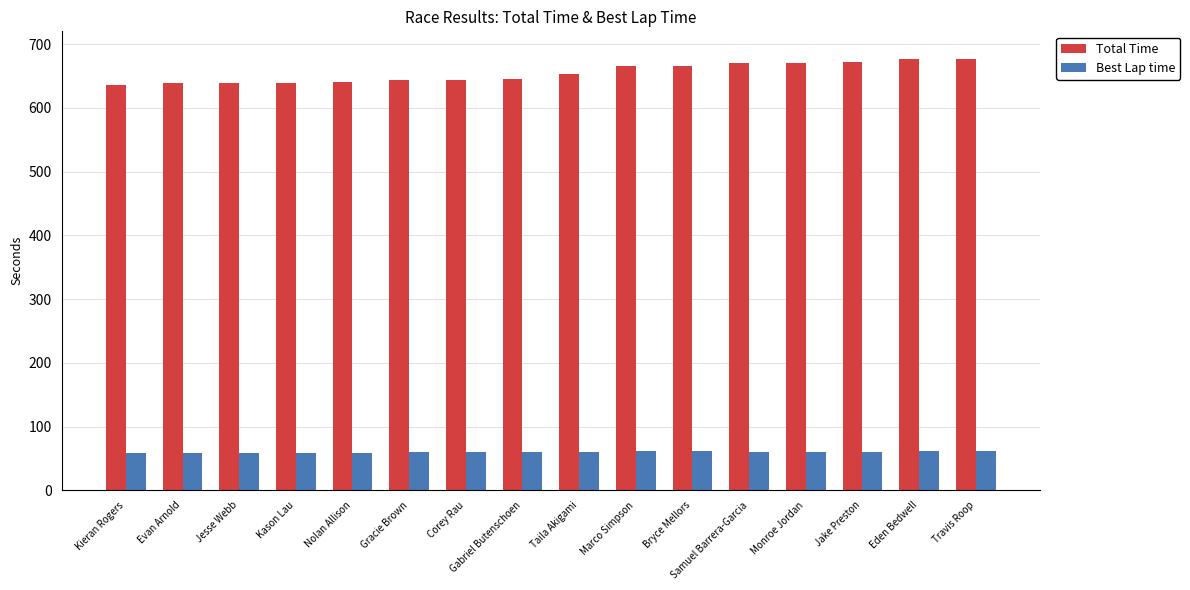

The Best Lap time series shows 60.5 at Samuel Barrera-Garcia. True or false?

True